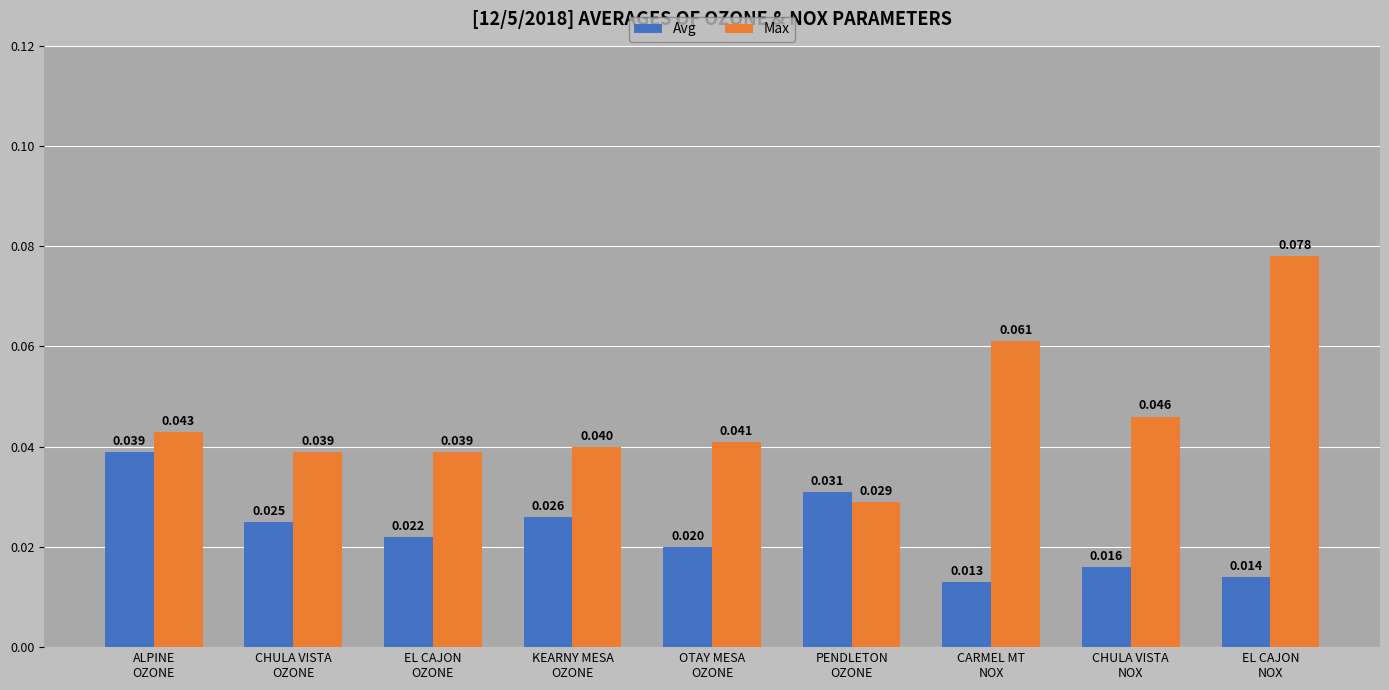

Rank the series by their average value, from lowest to highest.

Avg, Max